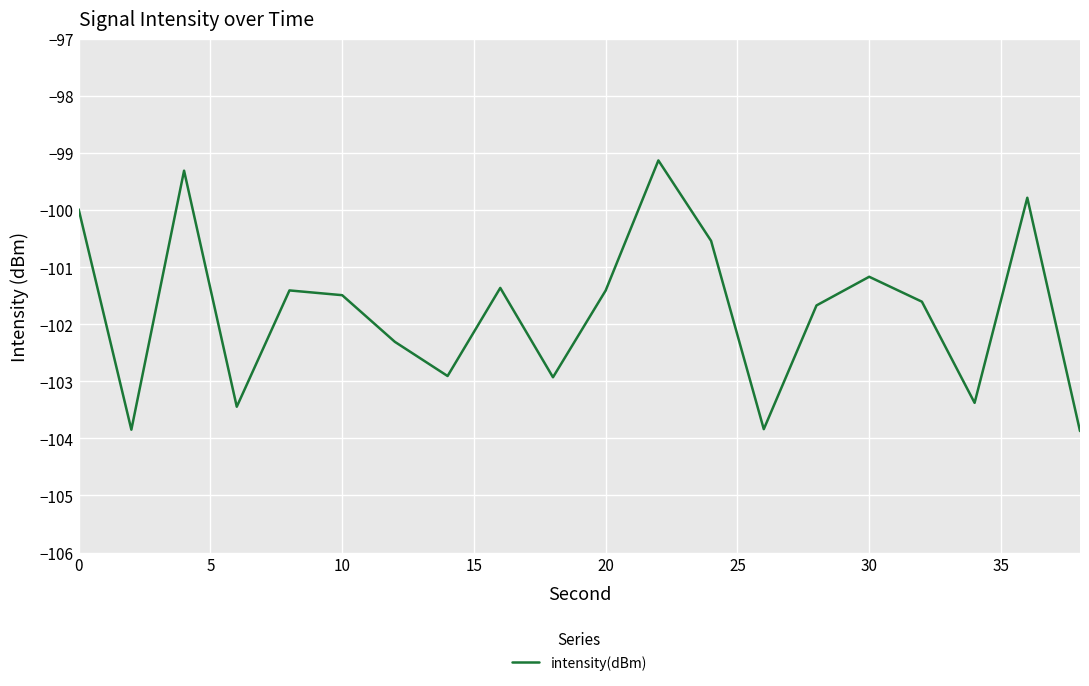

How many values are below -101?

15